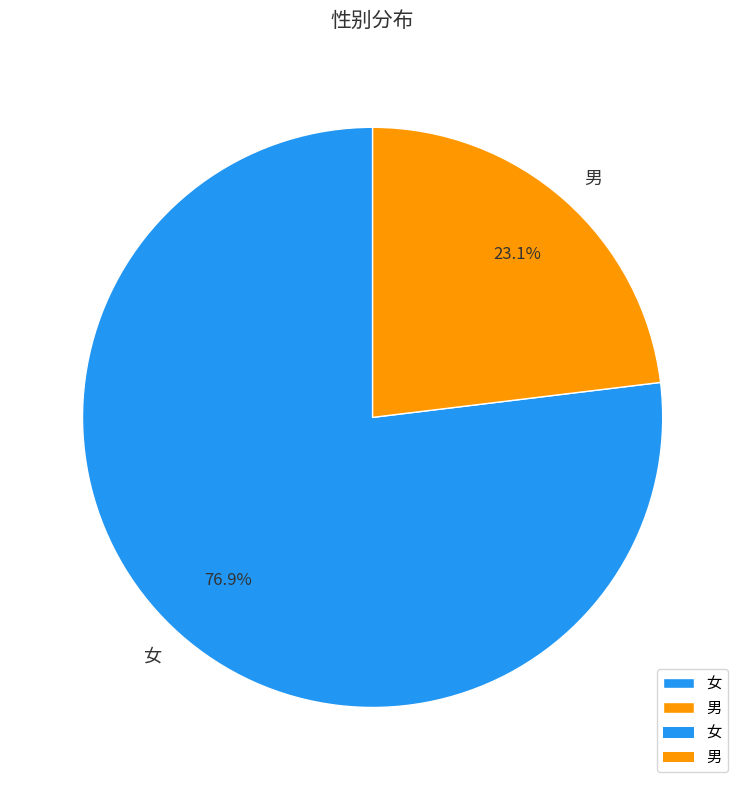

To the nearest percent, what is the average slice percentage?

50%